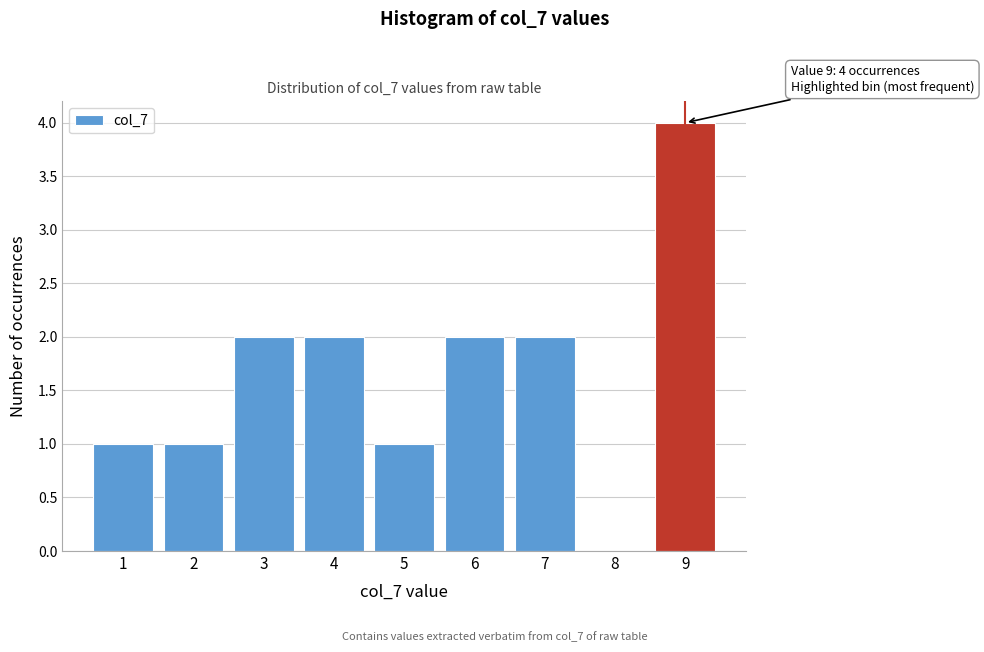

Which range on the x-axis has the tallest bar?

8.5 to 9.5